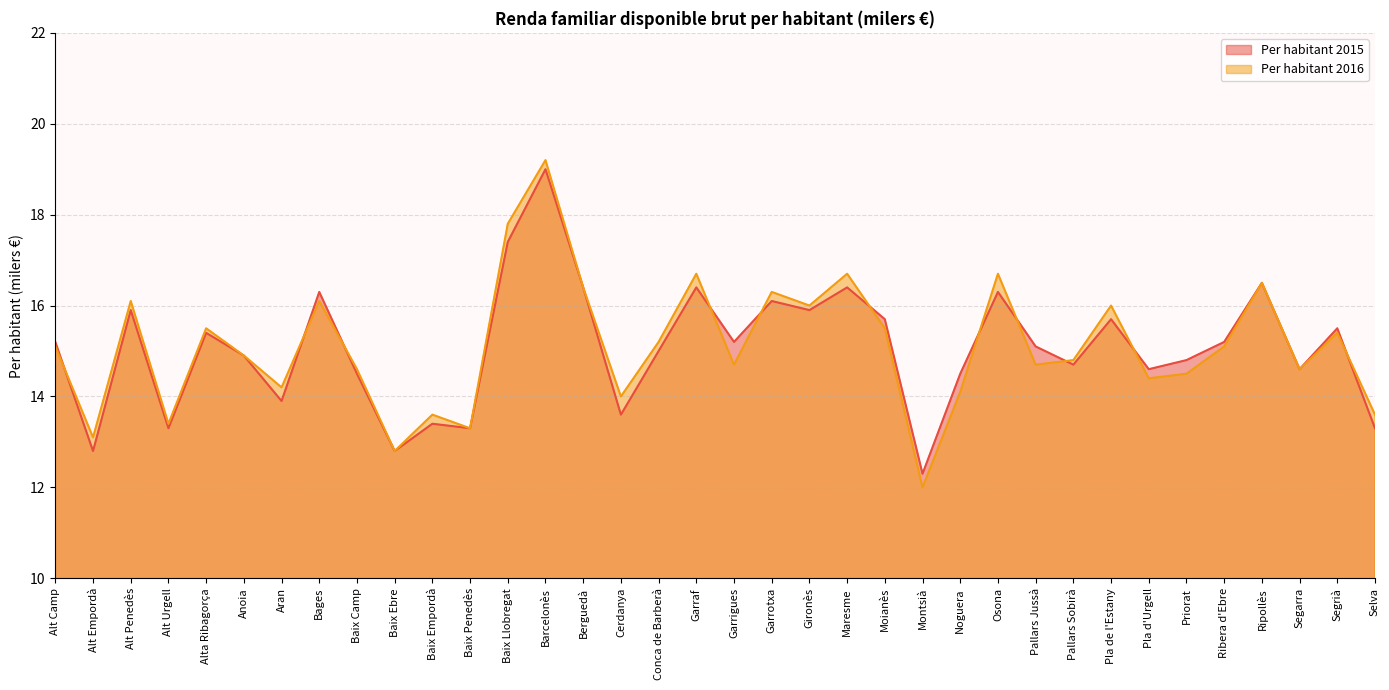

Where is Per habitant 2016 nearest to the value 15?

Alt Camp